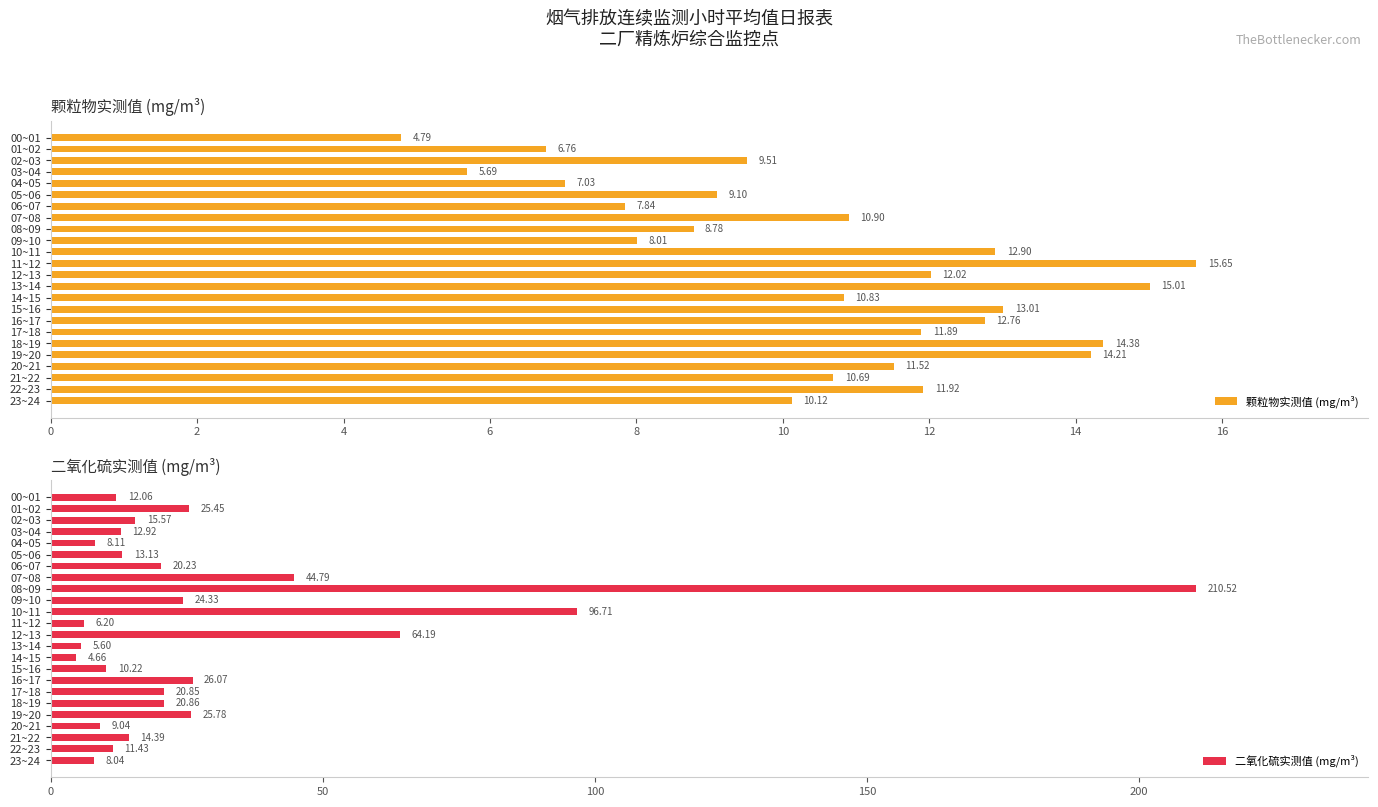

What is the difference between the second highest and second lowest values in the 二氧化硫实测值 (mg/m³) series?

91.1